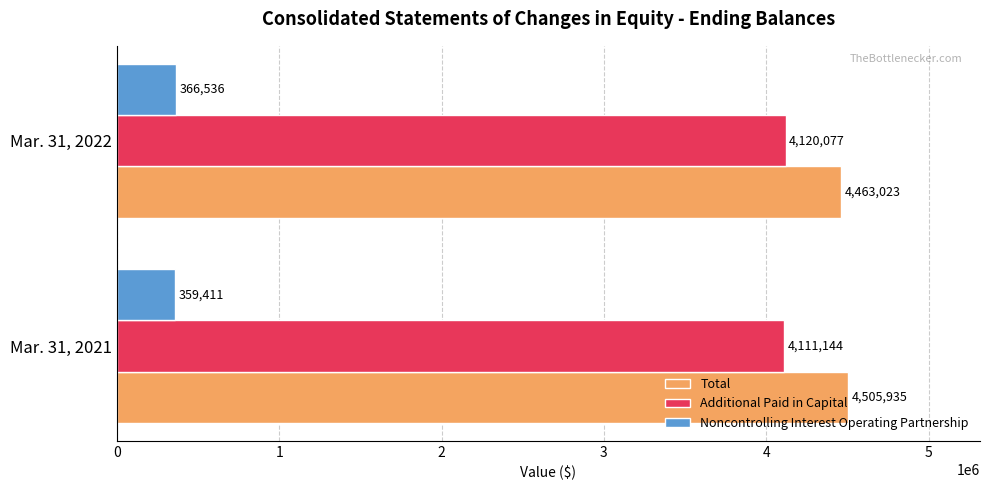

What is the difference between the Total values at Mar. 31, 2021 and Mar. 31, 2022?

42912